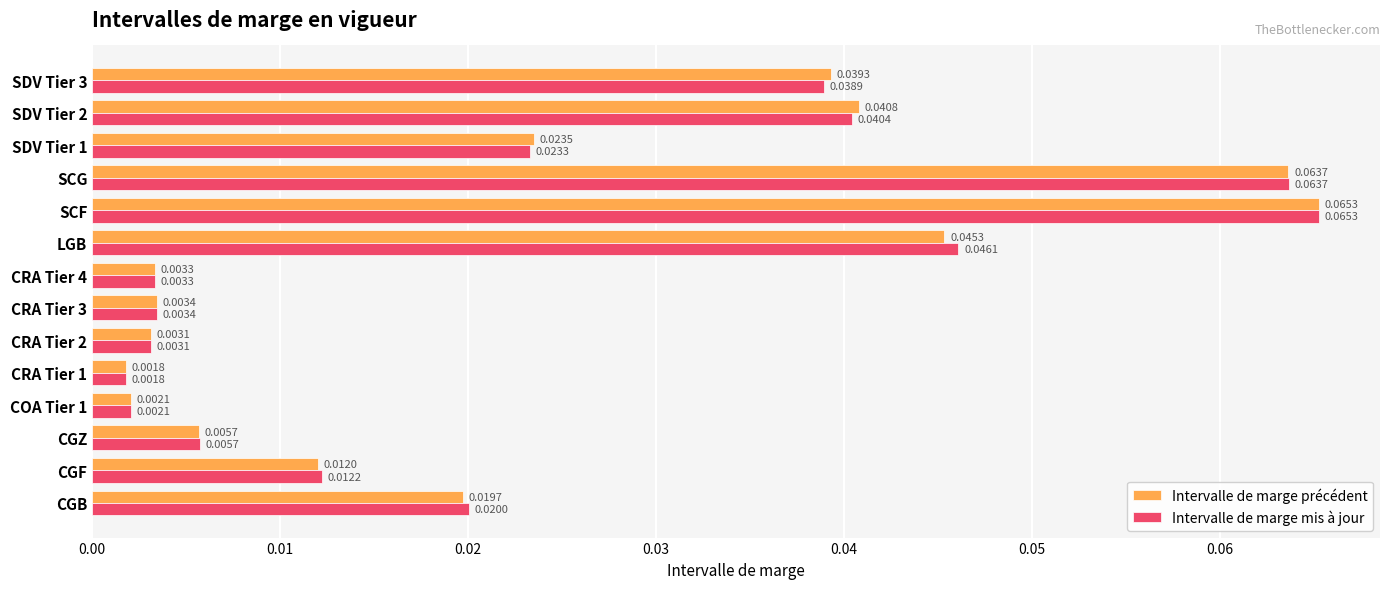

At how many categories does at least one series exceed 0?

14